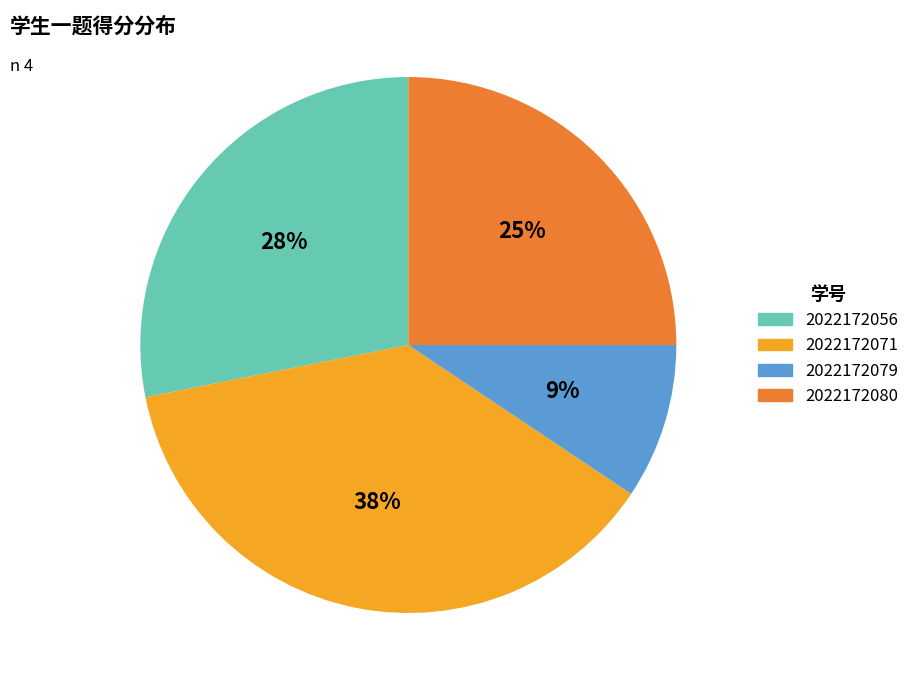

True or false: 2022172080 accounts for 25% of the total.

True